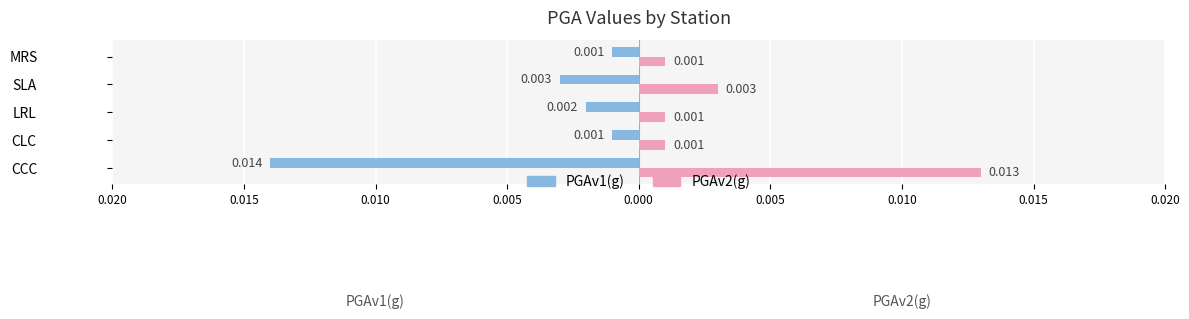

What are all the series names shown in the legend?

PGAv1(g), PGAv2(g)